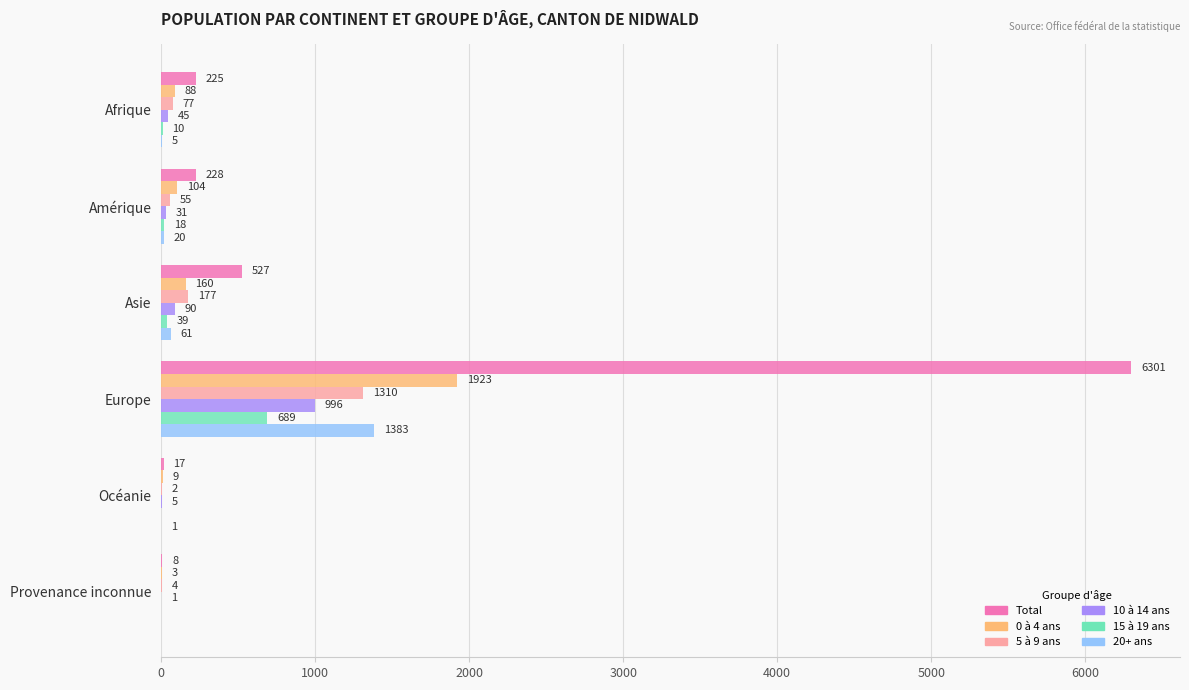

The value of 15 à 19 ans at Océanie is 0. True or false?

True